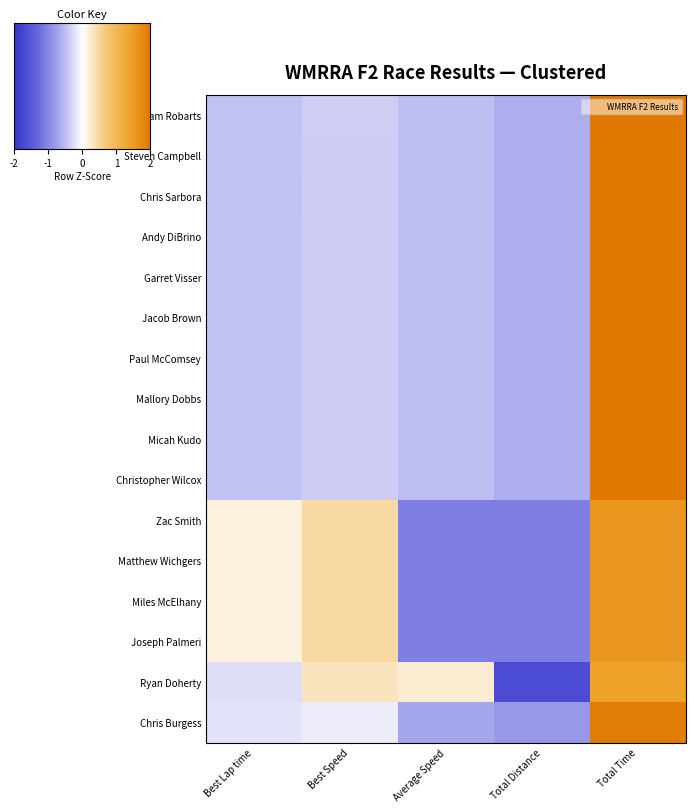

Is it true that Zac Smith equals 0.3 at Best Lap time?

False